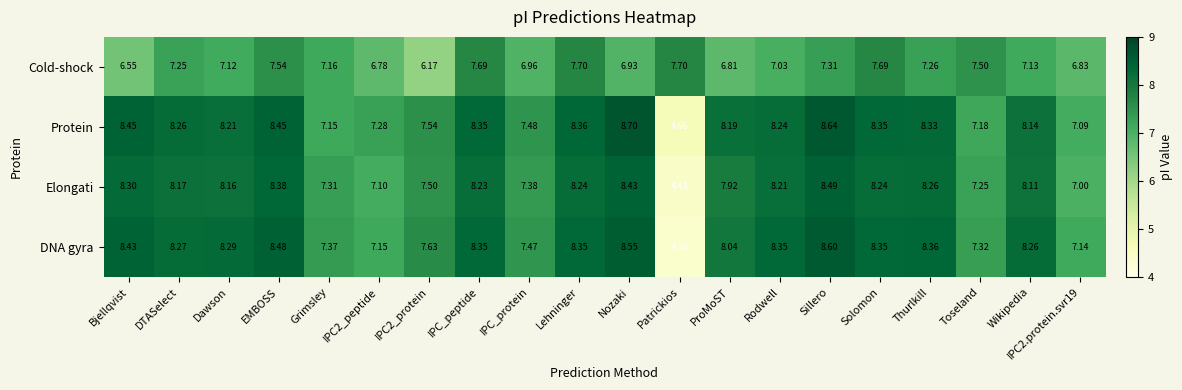

Which series has the largest range (max minus min)?

DNA gyra